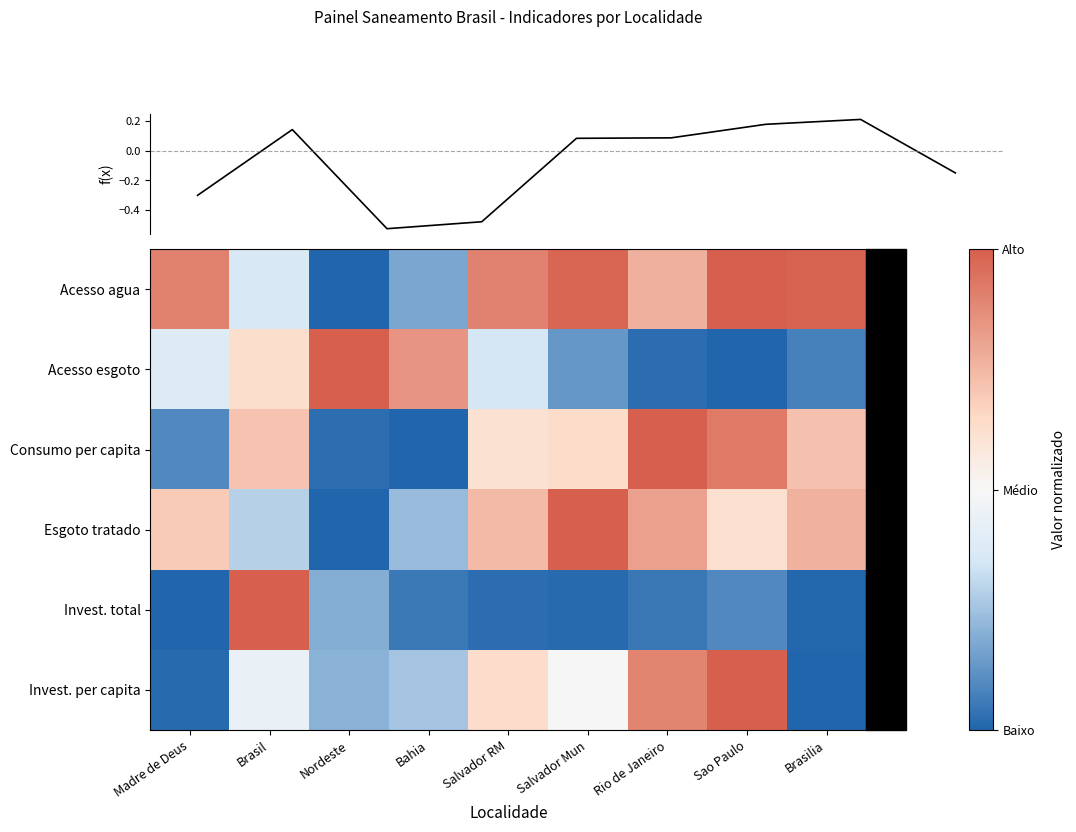

Reading left to right, transcribe all the data shown in this chart.

Acesso agua: Madre de Deus=0.8	Brasil=-0.3	Nordeste=-1.0	Bahia=-0.7	Salvador RM=0.8	Salvador Mun=1.0	Rio de Janeiro=0.5	Sao Paulo=1.0	Brasilia=1.0
Acesso esgoto: Madre de Deus=-0.2	Brasil=0.3	Nordeste=1.0	Bahia=0.7	Salvador RM=-0.3	Salvador Mun=-0.7	Rio de Janeiro=-1.0	Sao Paulo=-1.0	Brasilia=-0.8
Consumo per capita: Madre de Deus=-0.8	Brasil=0.4	Nordeste=-1.0	Bahia=-1.0	Salvador RM=0.2	Salvador Mun=0.3	Rio de Janeiro=1.0	Sao Paulo=0.9	Brasilia=0.4
Esgoto tratado: Madre de Deus=0.4	Brasil=-0.4	Nordeste=-1.0	Bahia=-0.5	Salvador RM=0.5	Salvador Mun=1.0	Rio de Janeiro=0.6	Sao Paulo=0.2	Brasilia=0.5
Invest. total: Madre de Deus=-1.0	Brasil=1.0	Nordeste=-0.6	Bahia=-0.9	Salvador RM=-1.0	Salvador Mun=-1.0	Rio de Janeiro=-0.9	Sao Paulo=-0.8	Brasilia=-1.0
Invest. per capita: Madre de Deus=-1.0	Brasil=-0.1	Nordeste=-0.6	Bahia=-0.5	Salvador RM=0.3	Salvador Mun=0.0	Rio de Janeiro=0.8	Sao Paulo=1.0	Brasilia=-1.0